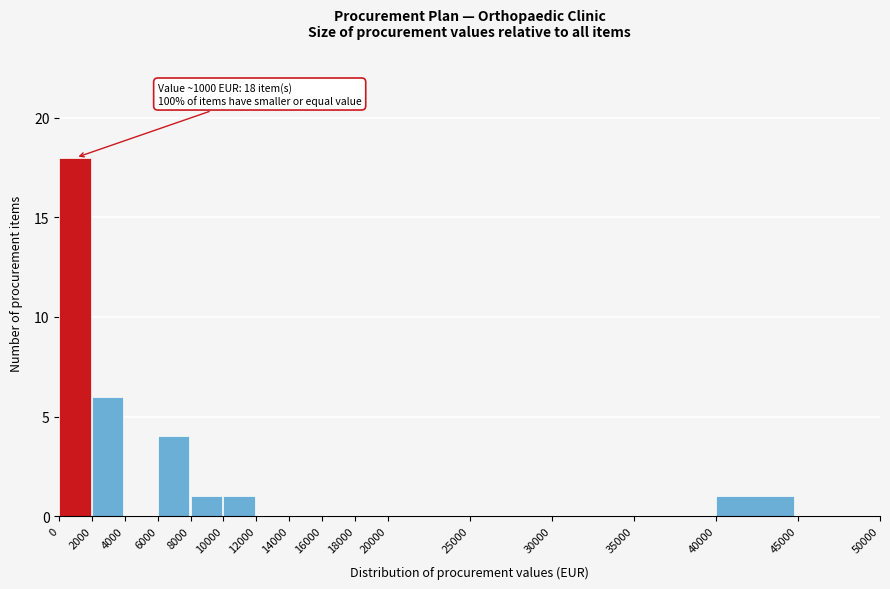

Over which range of the x-axis is the bar tallest?

0 to 2000